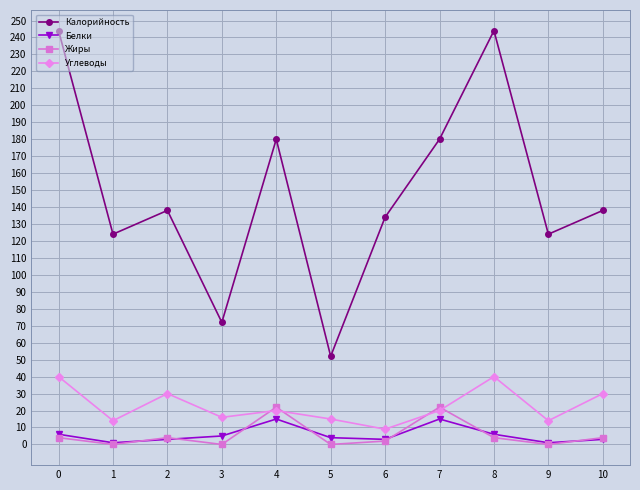

How many lines are shown in the chart?

4